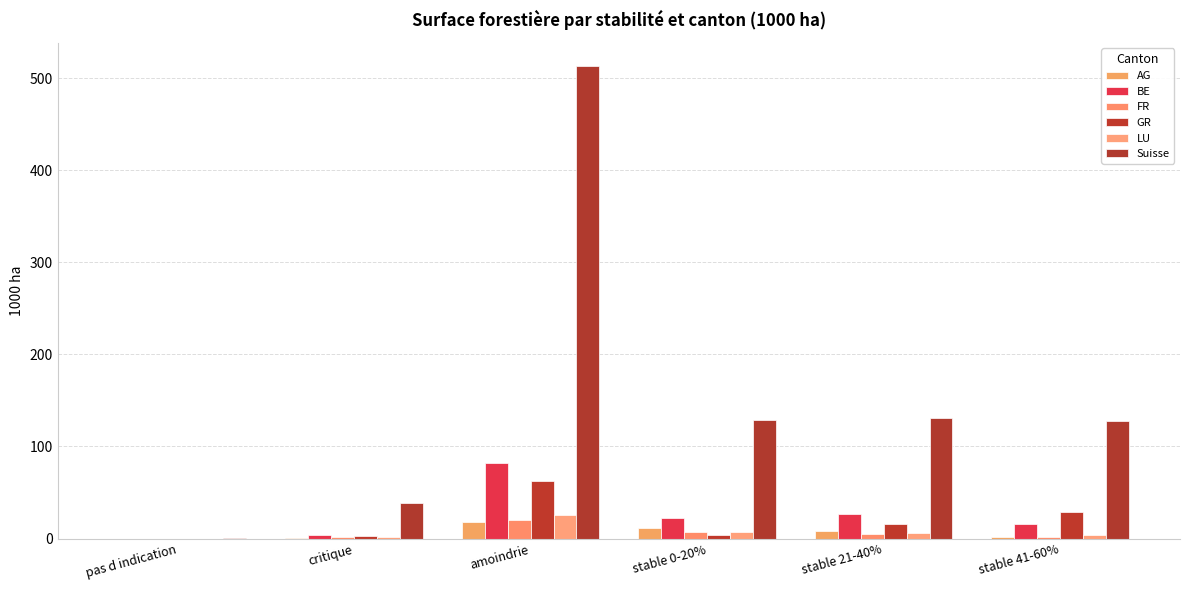

Are the bars horizontal?

No